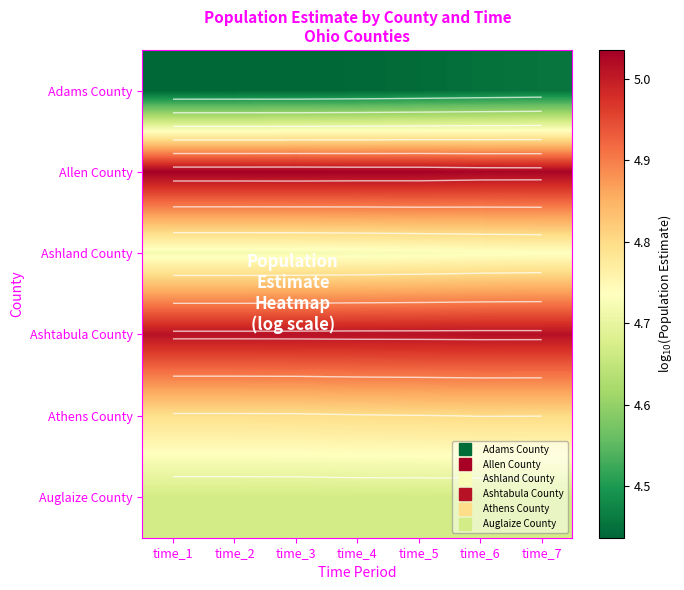

What is the sum of the Auglaize County values at time_4 and time_1?

9.3